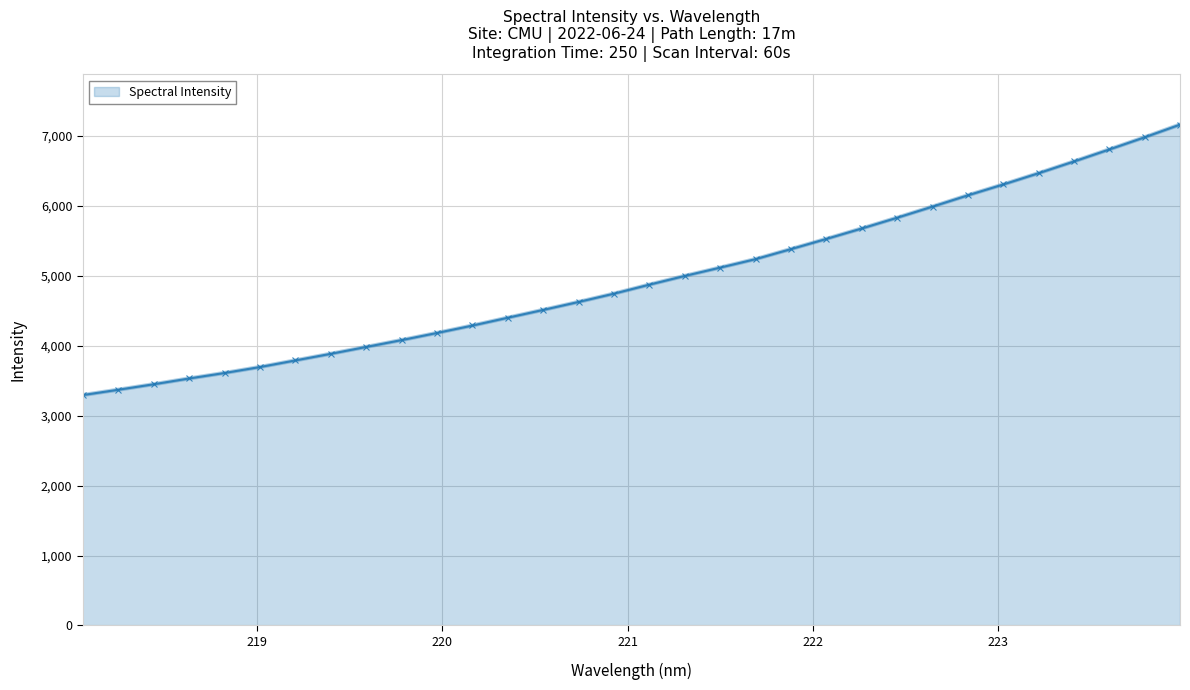

What is the average value?

4955.2